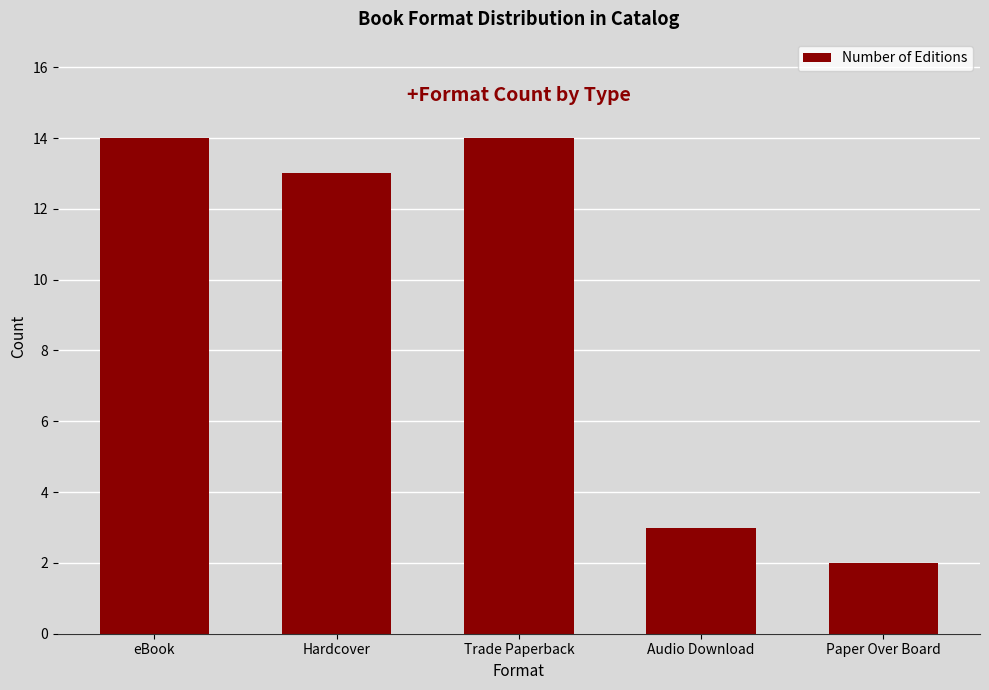

How many series are shown in this chart?

1